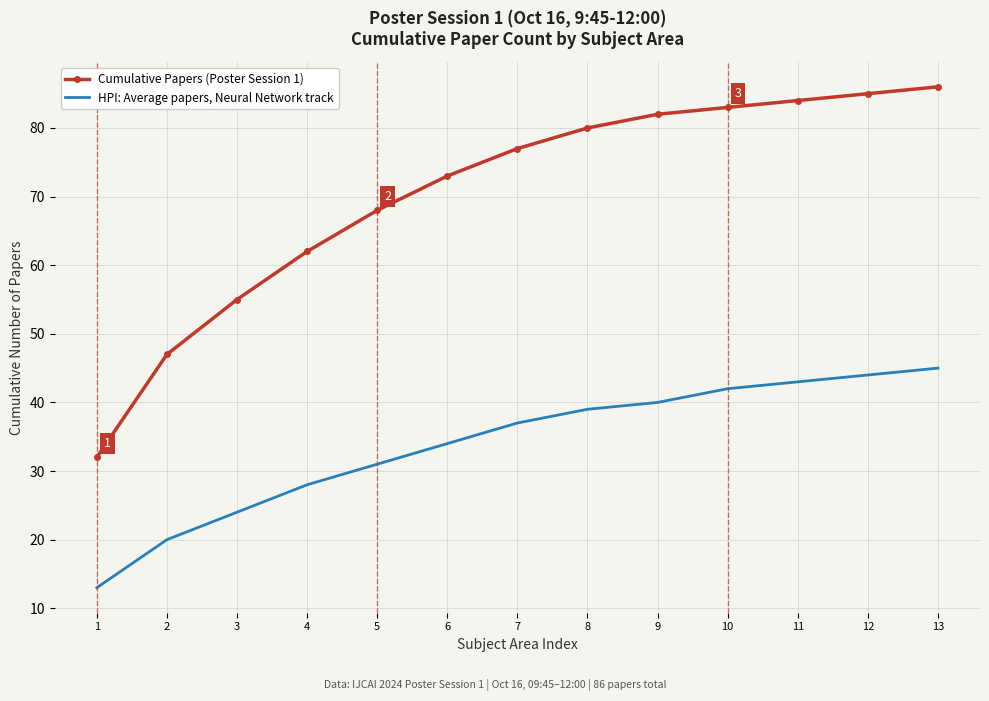

Reading right to left, transcribe all the data shown in this chart.

Cumulative Papers (Poster Session 1): 86	85	84	83	82	80	77	73	68	62	55	47	32
HPI: Average papers, Neural Network track: 45	44	43	42	40	39	37	34	31	28	24	20	13